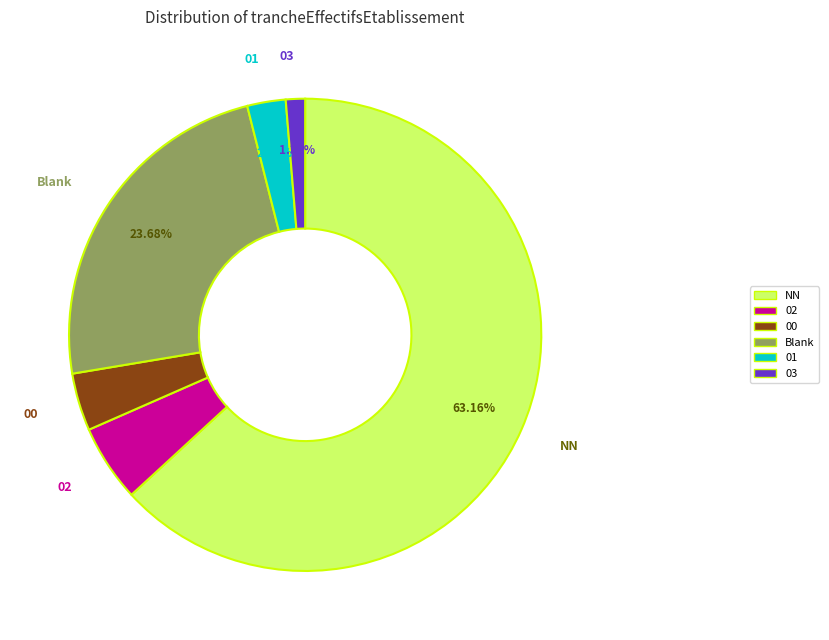

Count the number of slices in the pie.

6